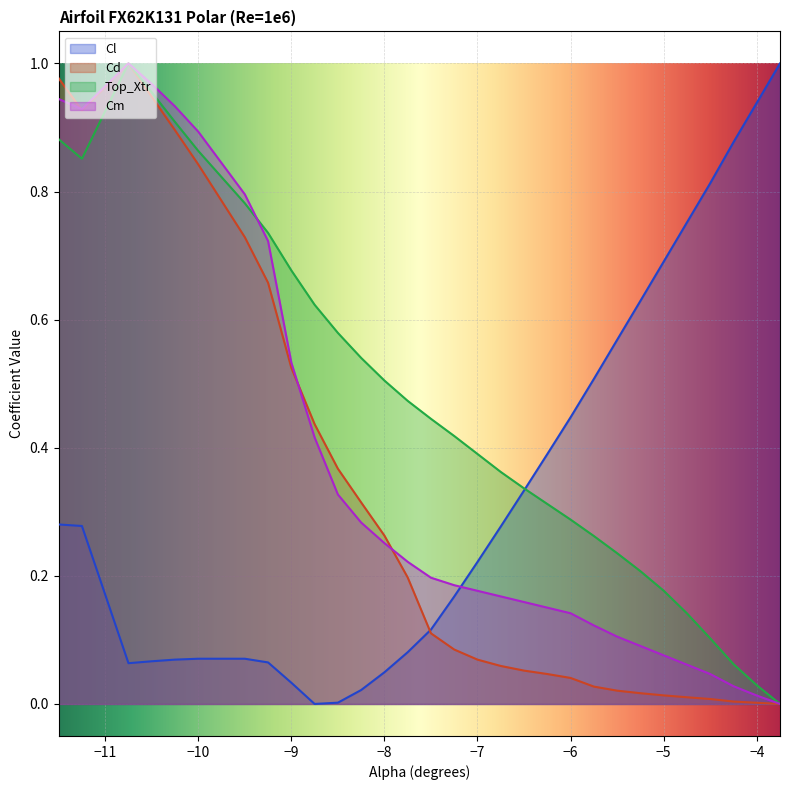

What are all the series names shown in the legend?

Cl, Cd, Top_Xtr, Cm